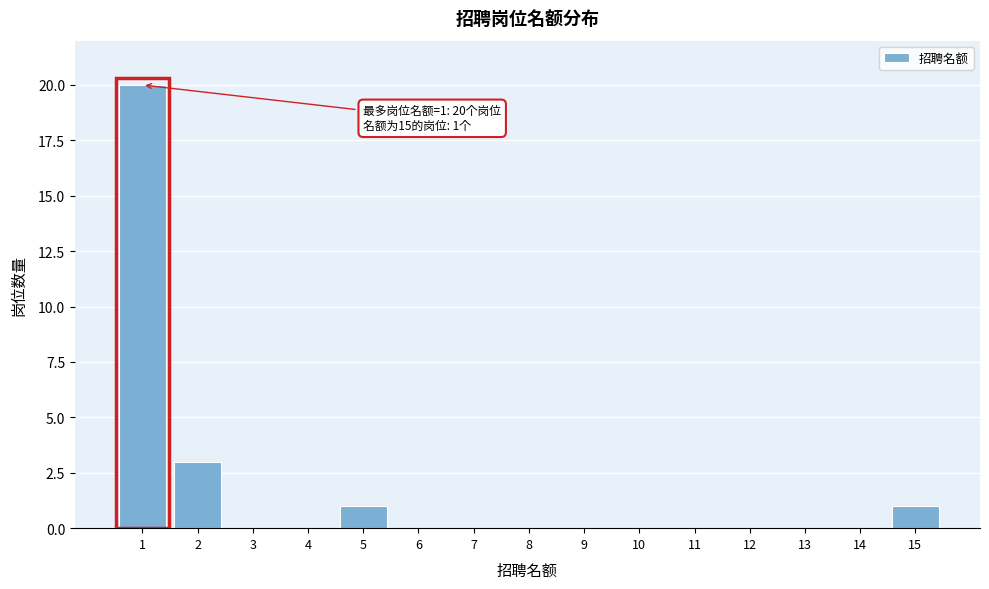

Reading left to right, what are all the values shown in this chart?

1=20	2=3	3=0	4=0	5=1	6=0	7=0	8=0	9=0	10=0	11=0	12=0	13=0	14=0	15=1